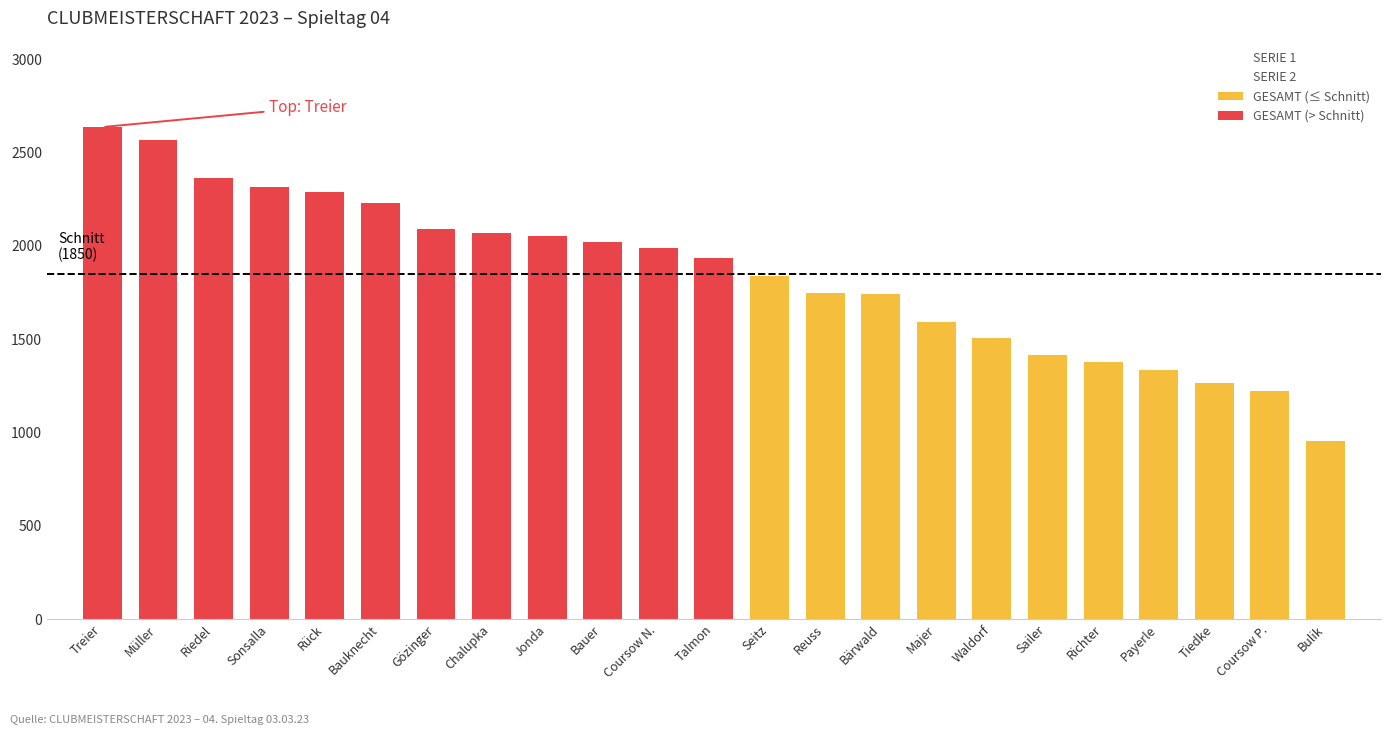

What are all the series names shown in the legend?

SERIE 1, SERIE 2, GESAMT